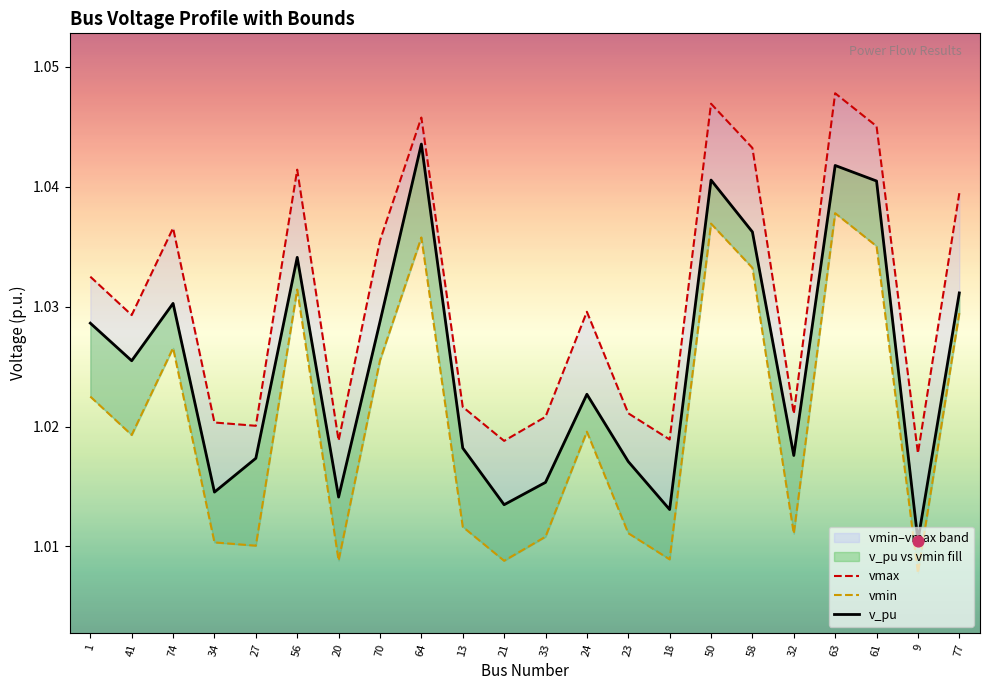

Which series has the largest total across all categories?

vmax